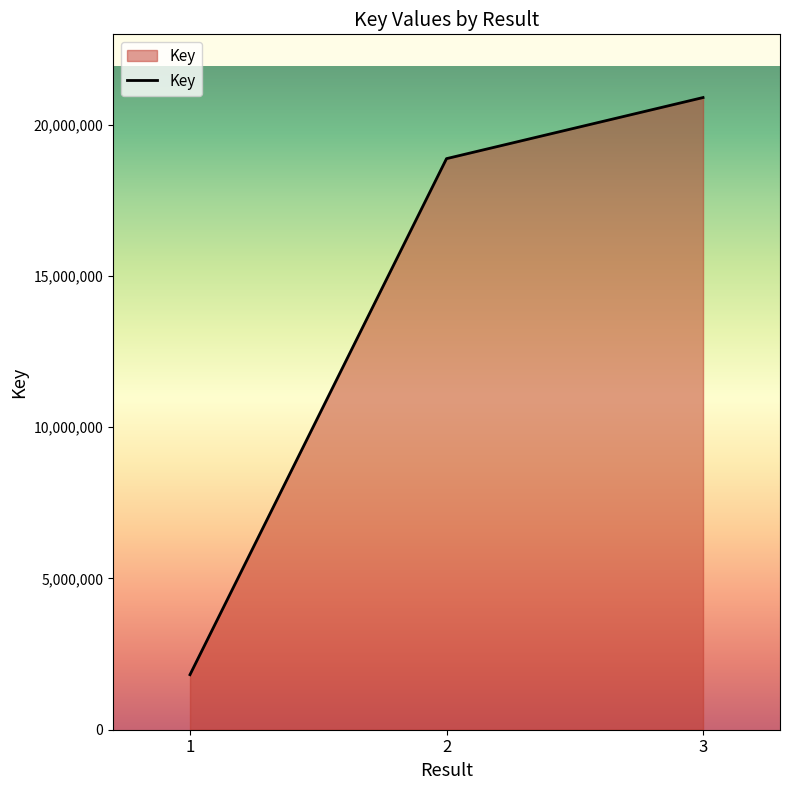

How many lines are shown in the chart?

1